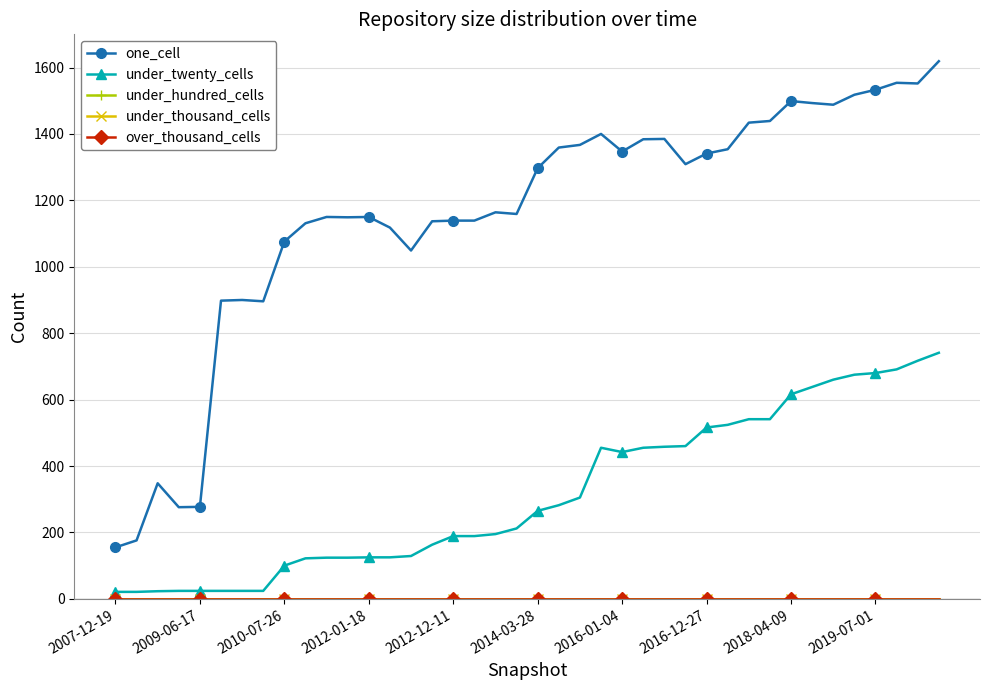

Is this an area chart (filled region under the line)?

No